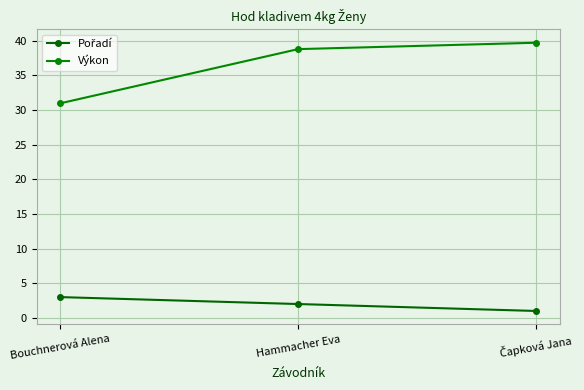

The Pořadí series shows 3.2 at Hammacher Eva. True or false?

False